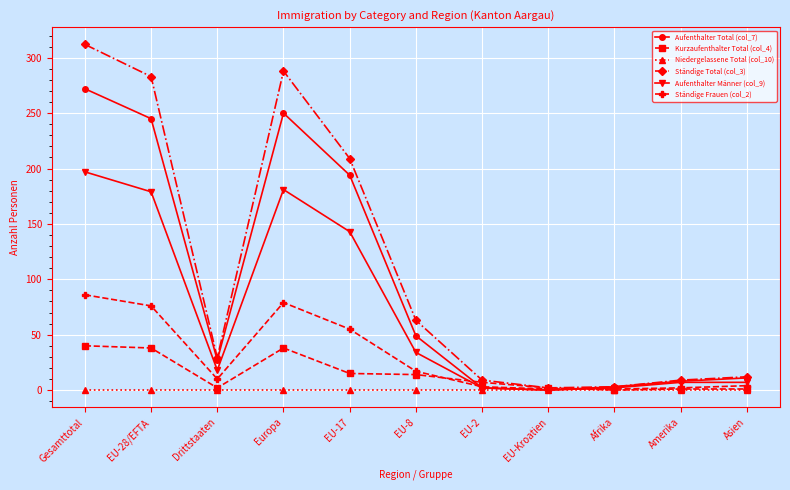

What is the greatest value displayed?

312